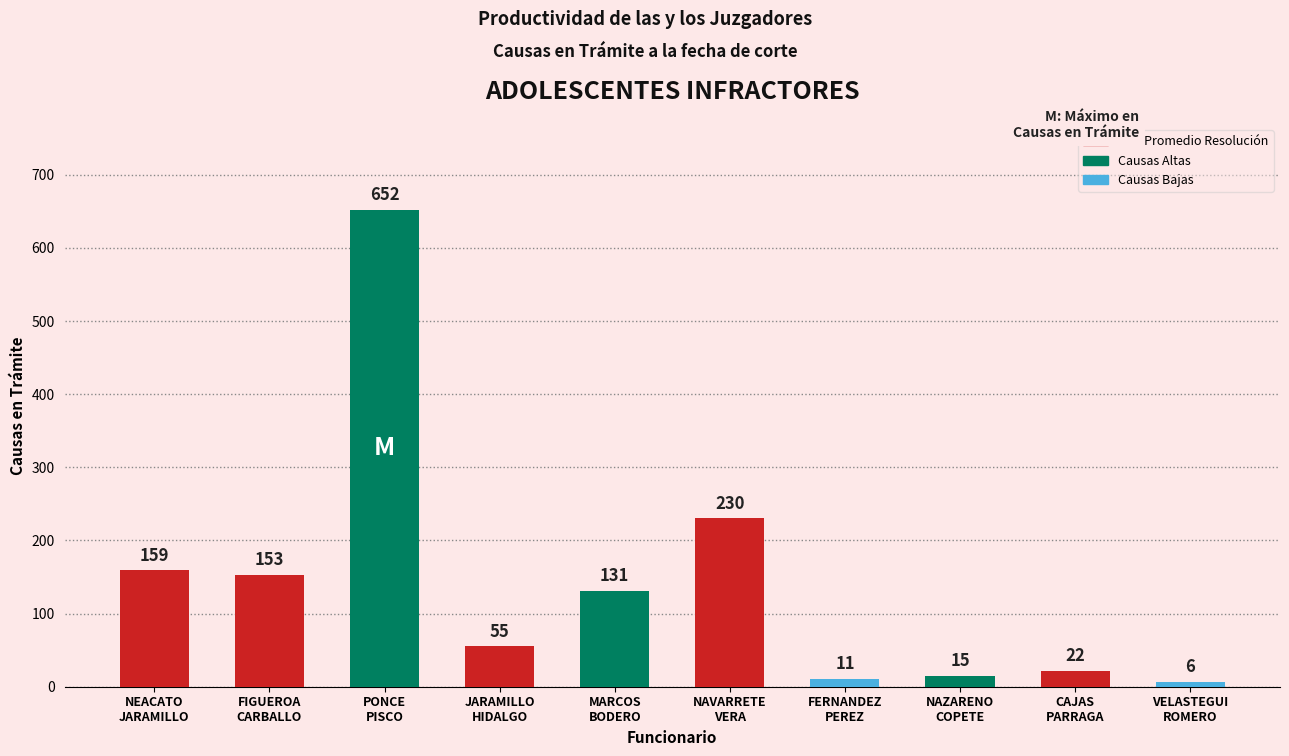

List the labels in order of value, smallest first.

VELASTEGUI
ROMERO, FERNANDEZ
PEREZ, NAZARENO
COPETE, CAJAS
PARRAGA, JARAMILLO
HIDALGO, MARCOS
BODERO, FIGUEROA
CARBALLO, NEACATO
JARAMILLO, NAVARRETE
VERA, PONCE
PISCO